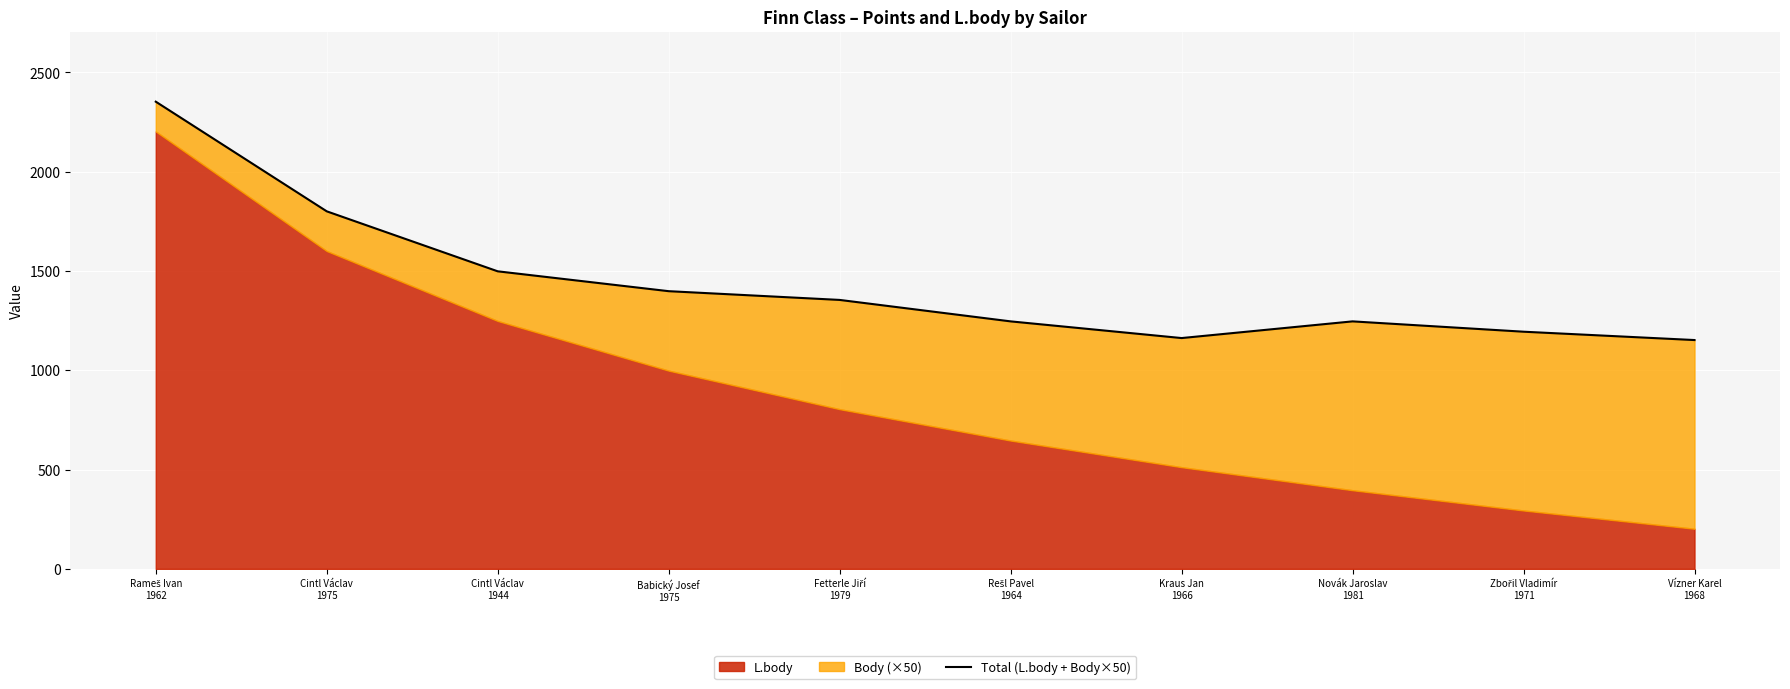

How many points are lower than both their immediate neighbors (excluding endpoints)?

1